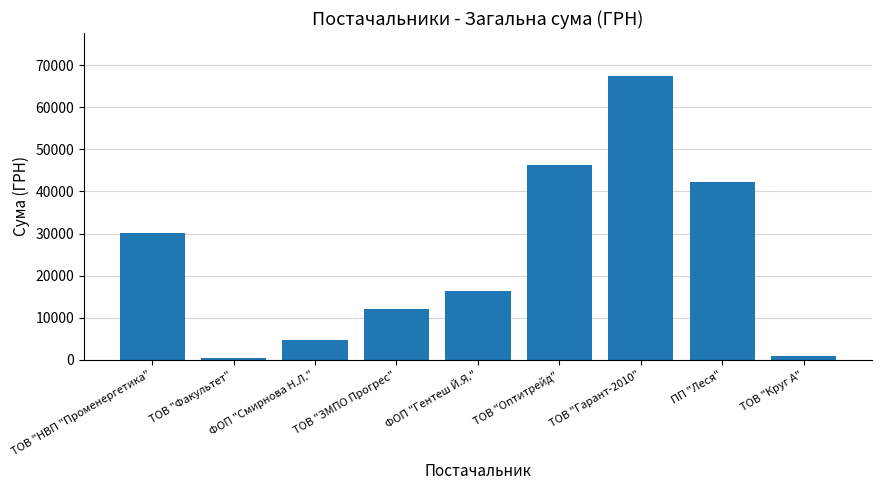

Which category has the highest value across all series?

ТОВ "Гарант-2010"